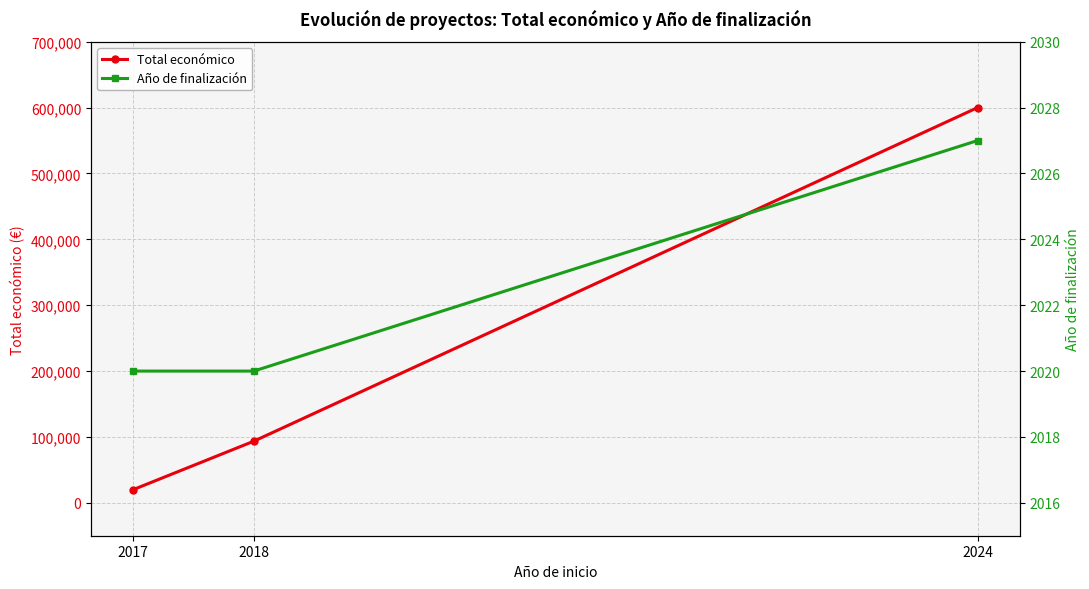

What is the sum of all Año de finalización values?

6067